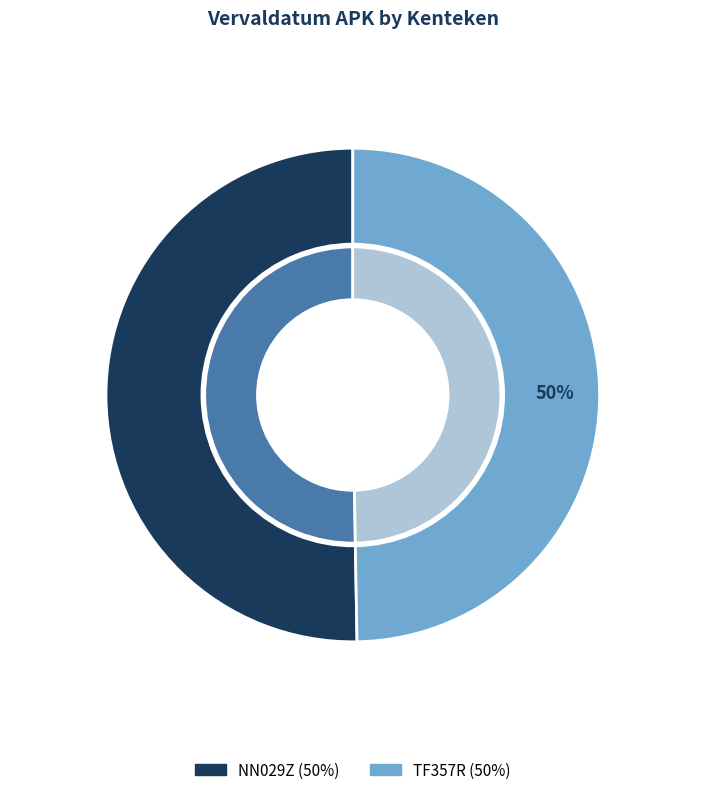

Rank the categories by value from lowest to highest.

TF357R, NN029Z